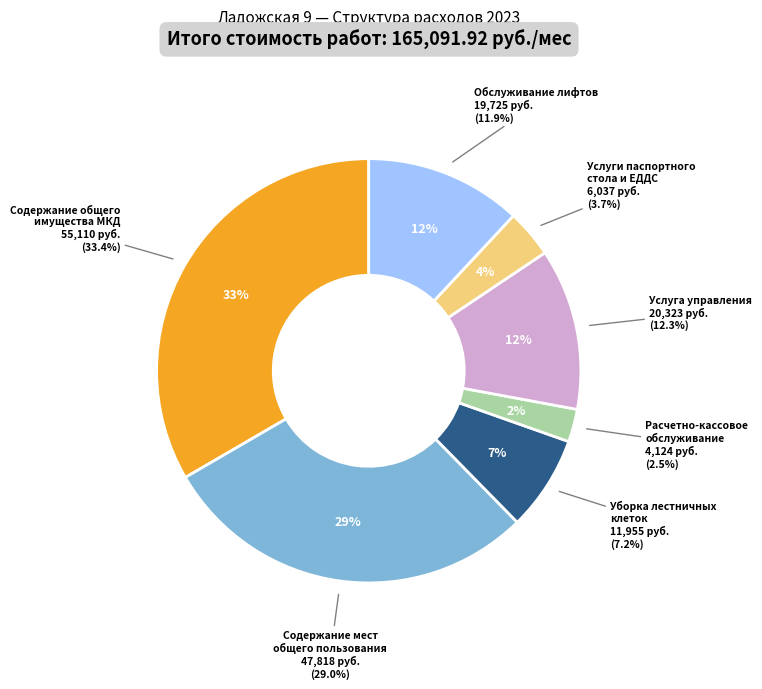

To the nearest percent, what is the difference between the largest and smallest slice percentages?

31%